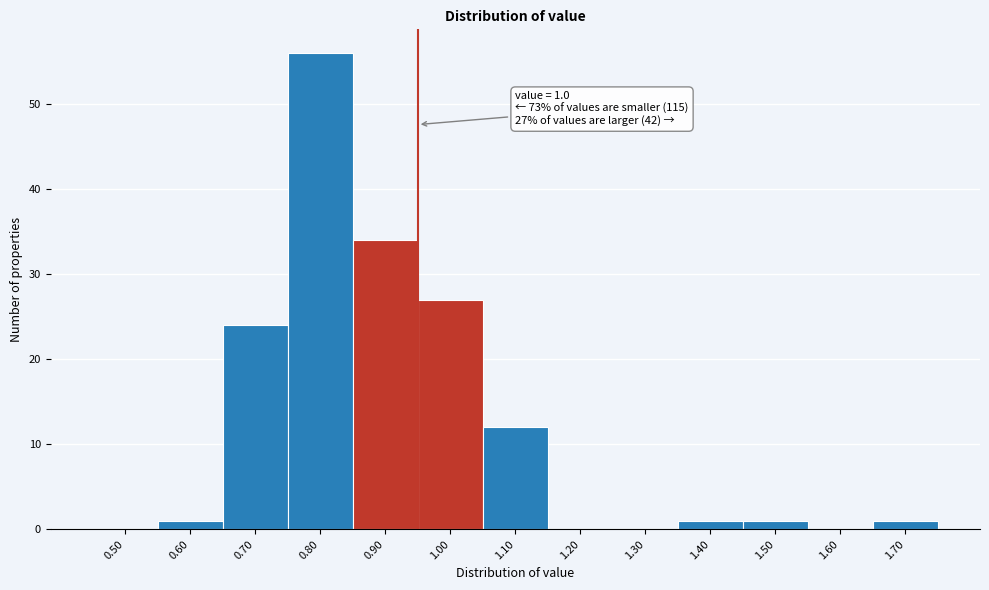

Reading left to right, extract all data points from this chart.

0.50=0	0.60=1	0.70=24	0.80=56	0.90=34	1.00=27	1.10=12	1.20=0	1.30=0	1.40=1	1.50=1	1.60=0	1.70=1